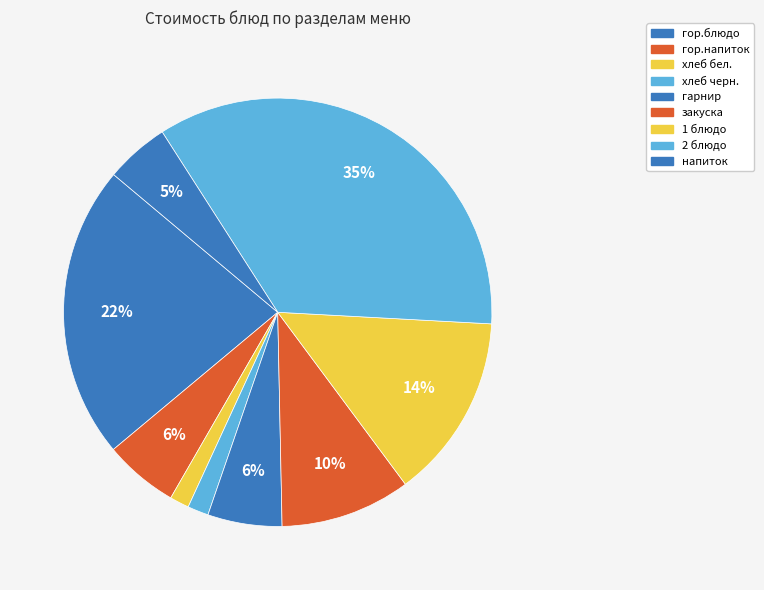

What is the change in value from гарнир to напиток?

-0.9